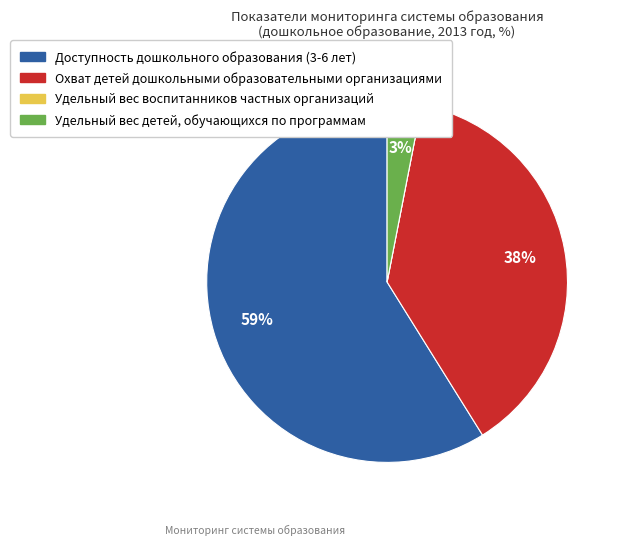

What percentage is the Охват детей дошкольными образовательными организациями slice, to the nearest percent?

38%